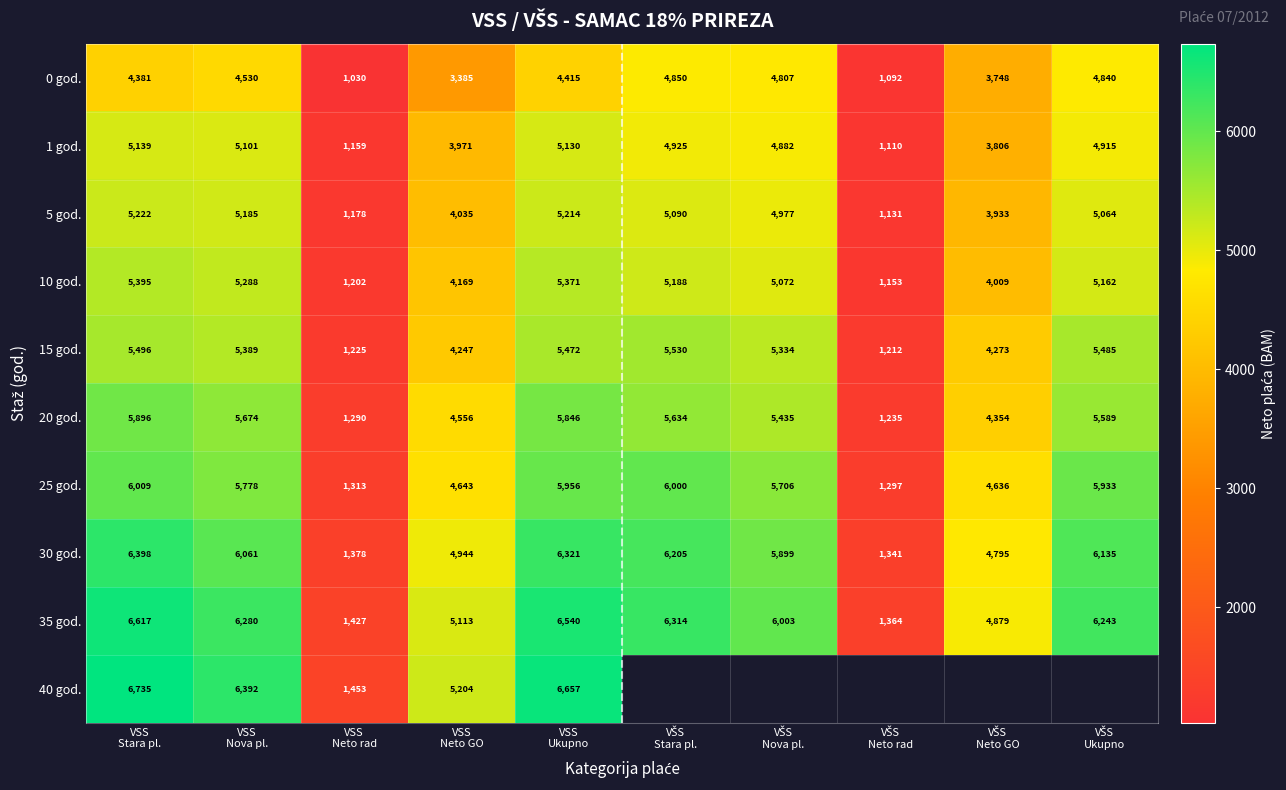

At which category does the chart reach its peak across all series?

VSS
Stara pl.